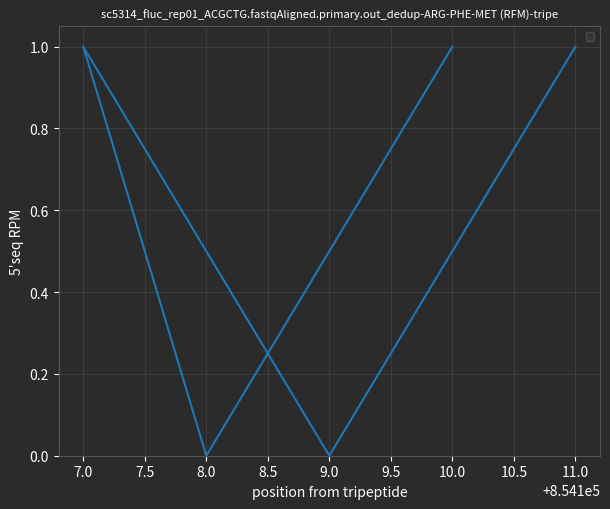

List the labels in order of value, smallest first.

9.0, 8.0, 11.0, 7.0, 10.0